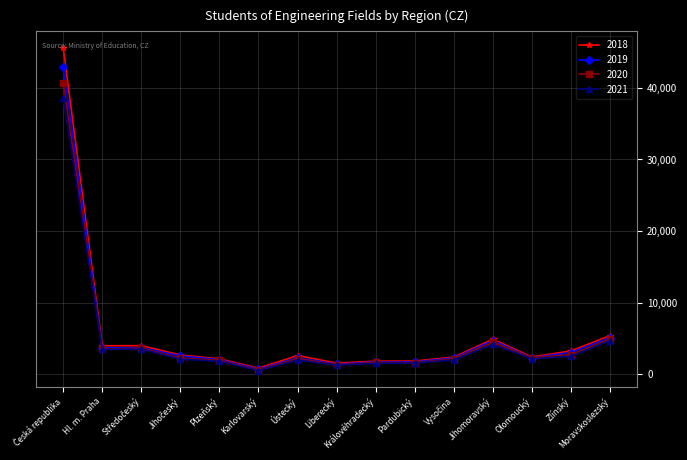

True or false: 2018 has a value of 2396 at Olomoucký.

True